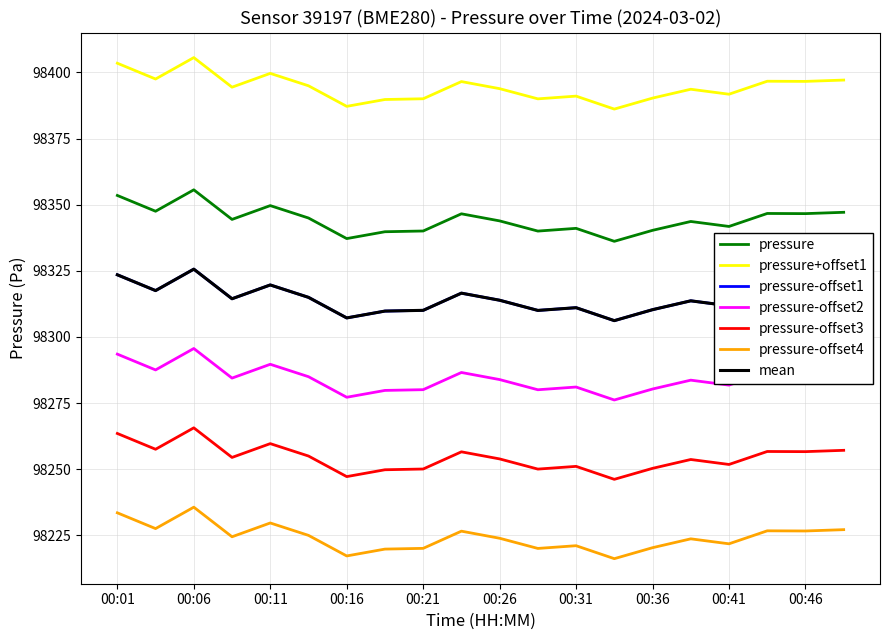

Is this an area chart (filled region under the line)?

No